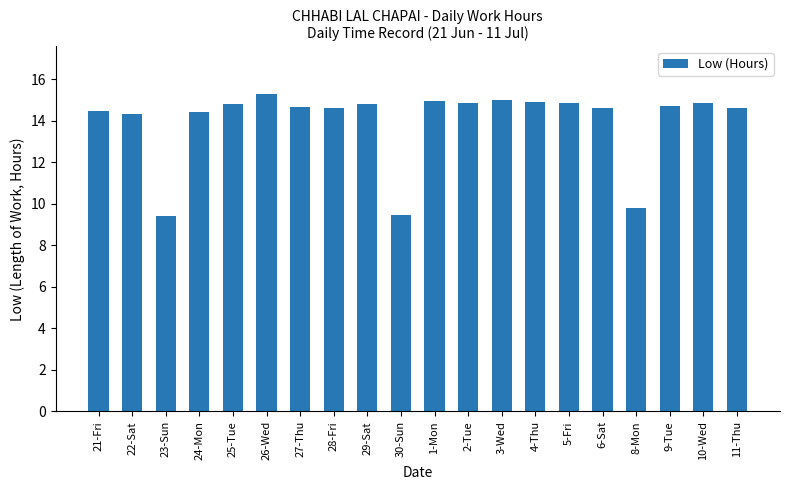

Where does the data first go above 14?

21-Fri